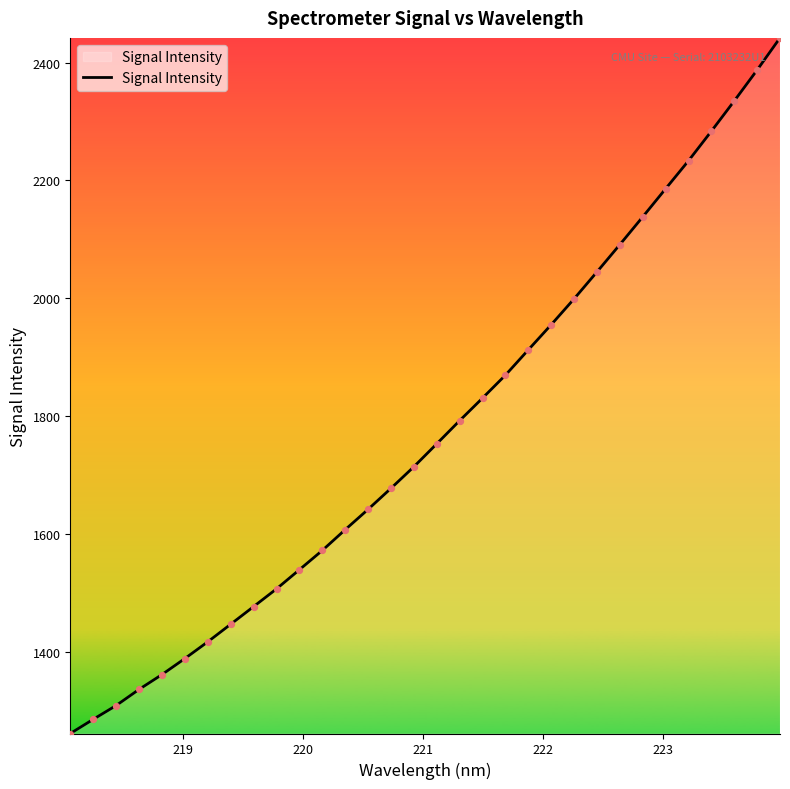

What is the greatest value displayed?

2441.8